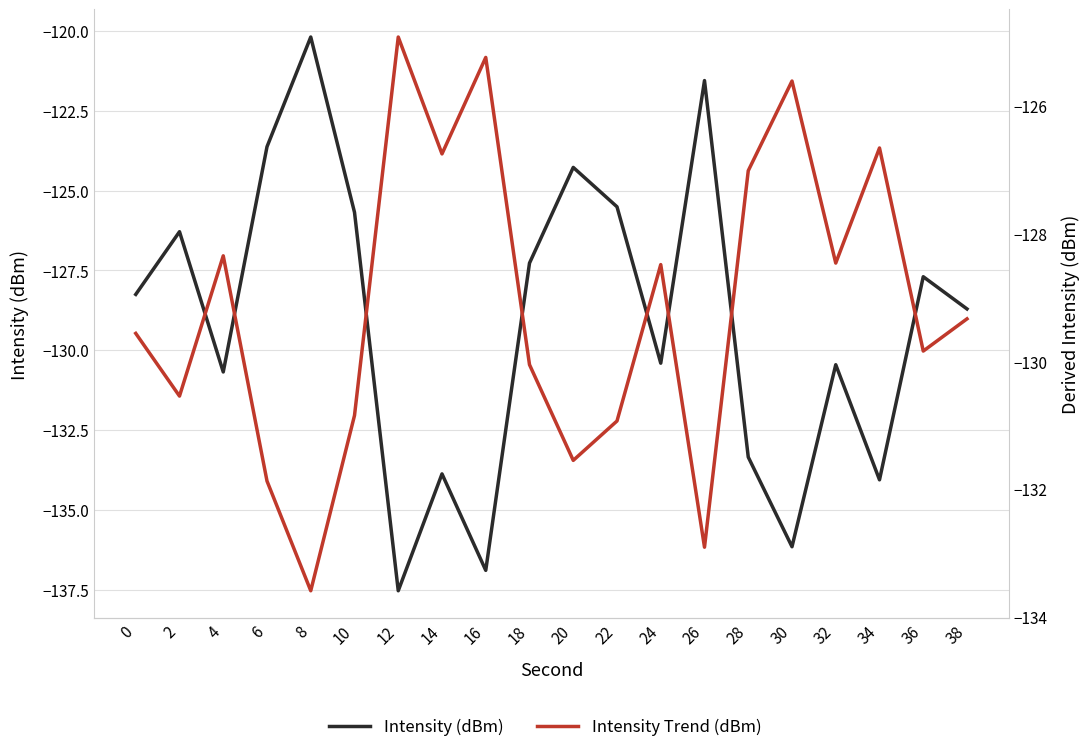

Reading right to left, extract all data points from this chart.

Intensity (dBm): -128.7	-127.7	-134.1	-130.5	-136.2	-133.3	-121.6	-130.4	-125.5	-124.3	-127.3	-136.9	-133.9	-137.5	-125.7	-120.2	-123.6	-130.7	-126.3	-128.3
Intensity Trend (dBm): -129.3	-129.8	-126.7	-128.5	-125.6	-127.0	-132.9	-128.5	-130.9	-131.5	-130.0	-125.2	-126.7	-124.9	-130.8	-133.6	-131.9	-128.3	-130.5	-129.6